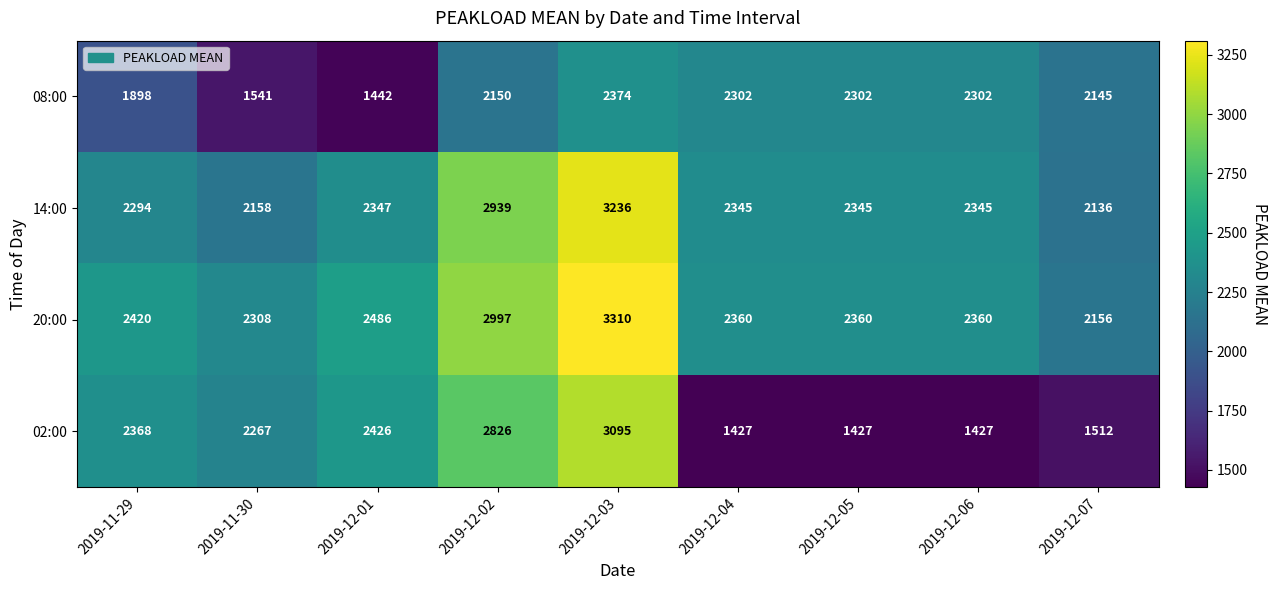

Which series has the largest range (max minus min)?

02:00